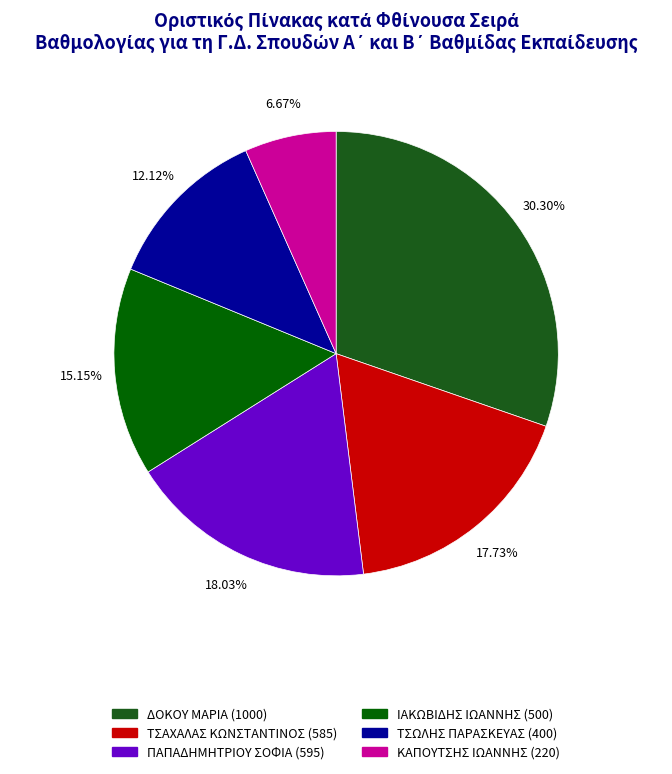

Which slice is the largest?

ΔΟΚΟΥ ΜΑΡΙΑ